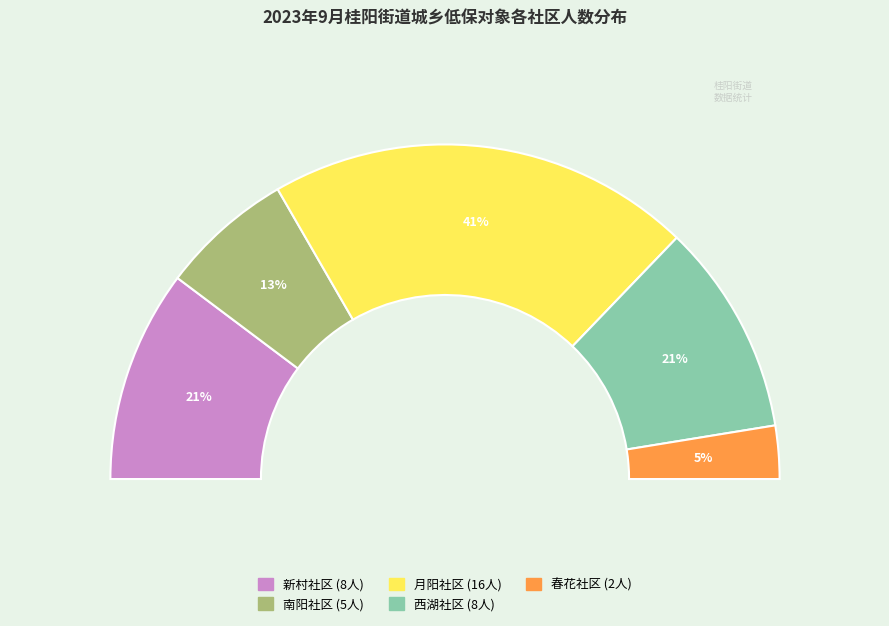

Which has a higher value, 月阳社区 or 西湖社区?

月阳社区